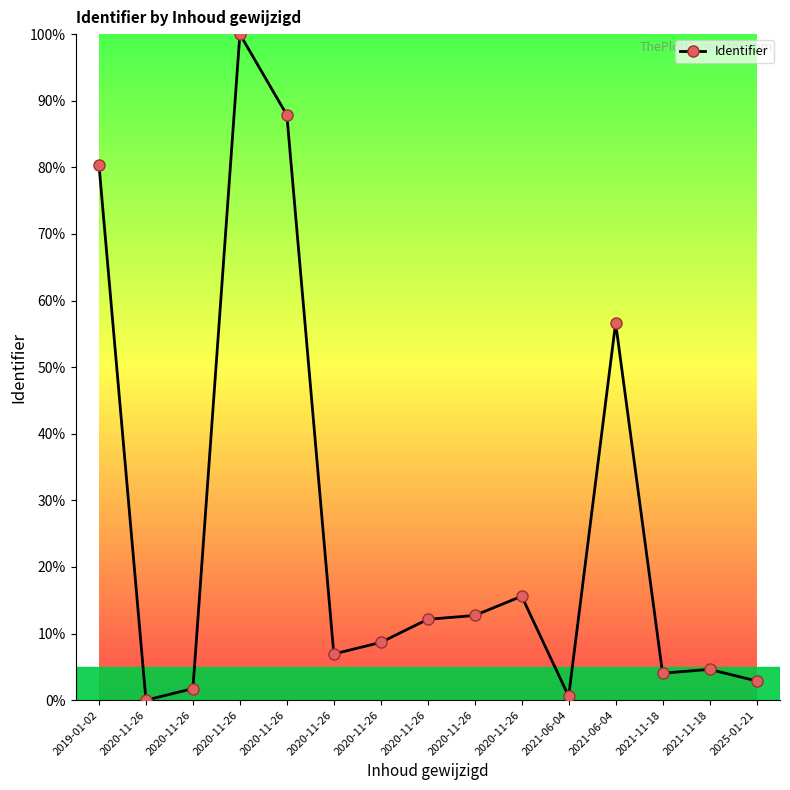

Count the number of data series in this chart.

1